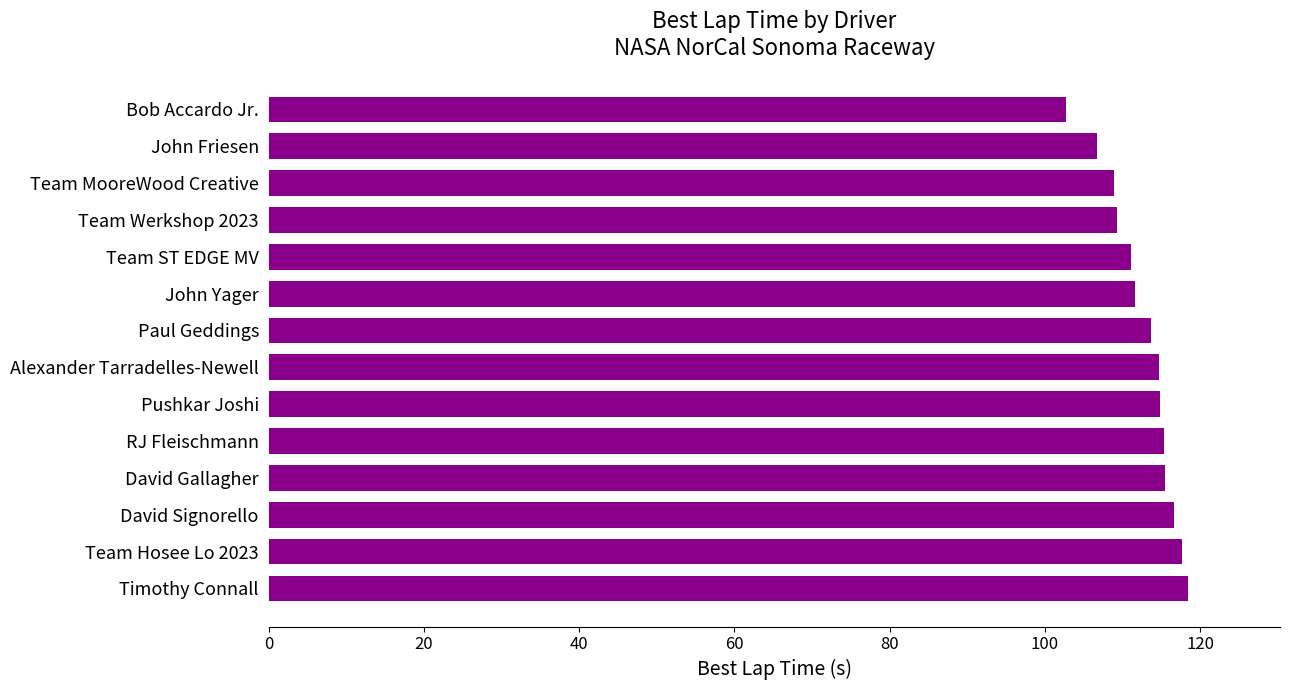

The value at Bob Accardo Jr. is 44.6. True or false?

False